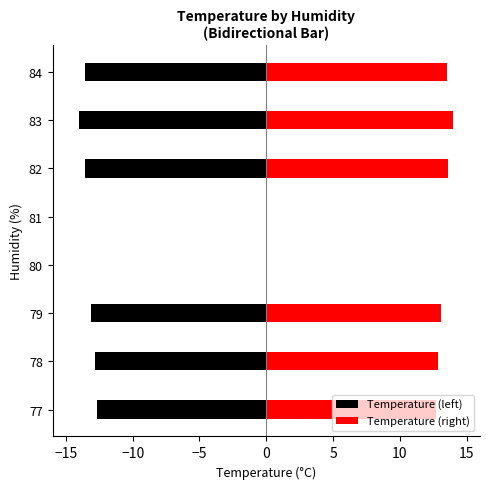

What value does the data have at 77?

12.6